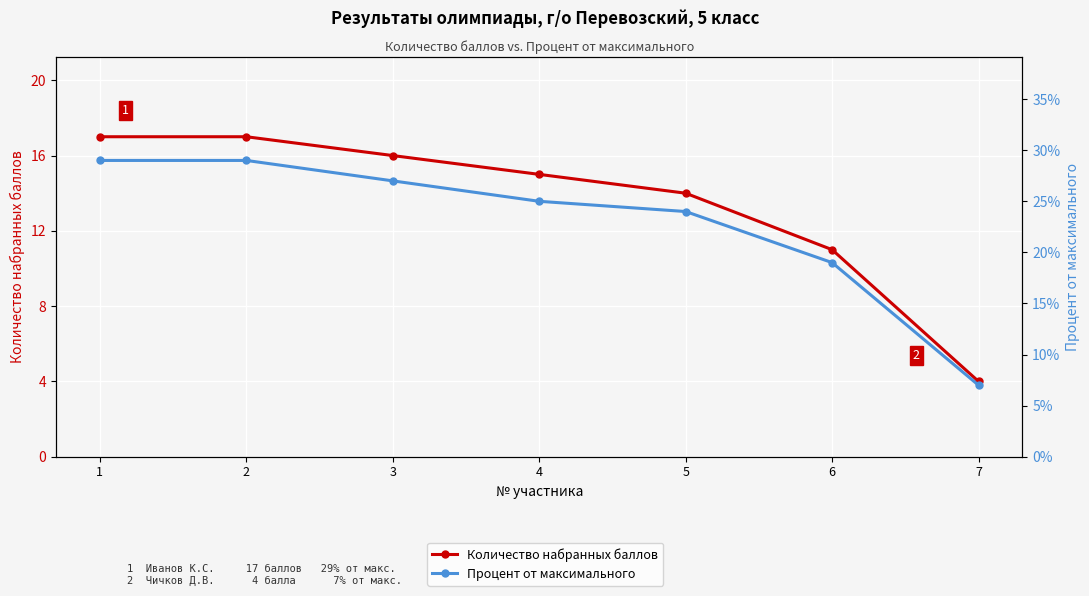

Is this an area chart (filled region under the line)?

No